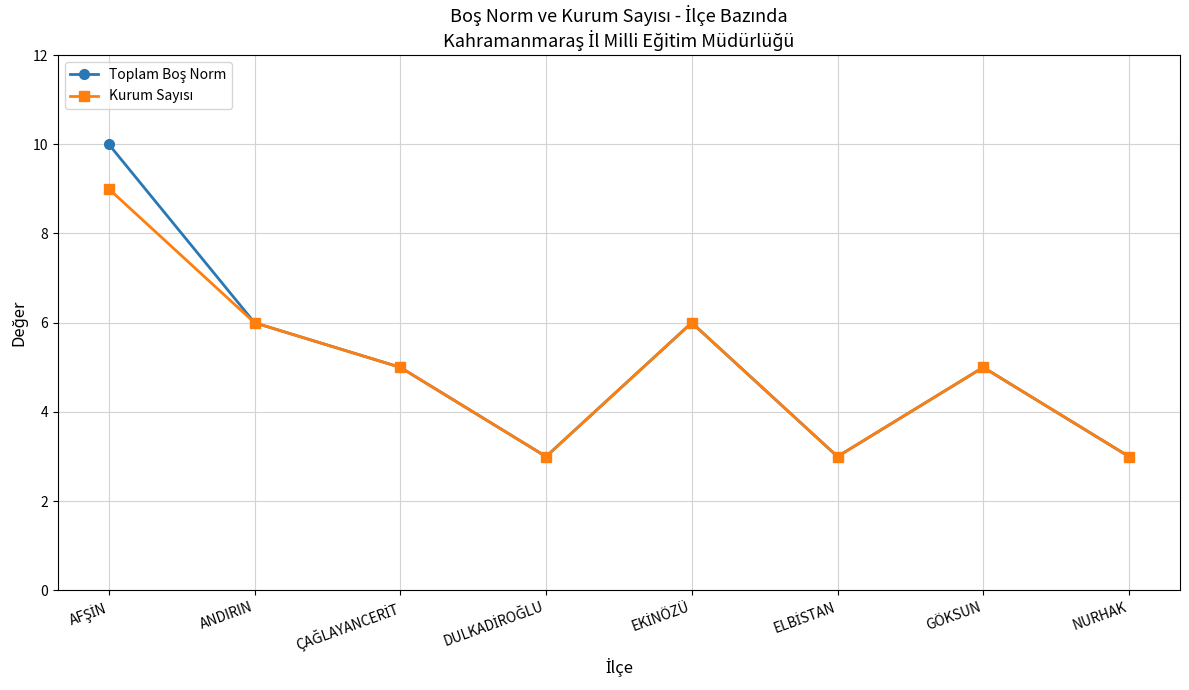

What position from the right is ANDIRIN?

7